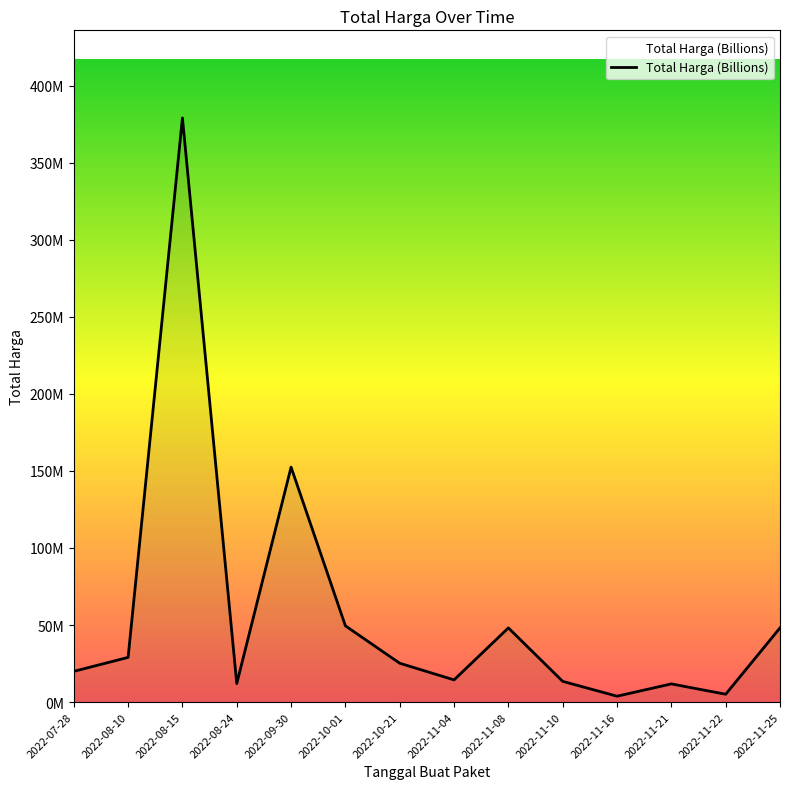

At which label is the value closest to 191450000?

2022-09-30